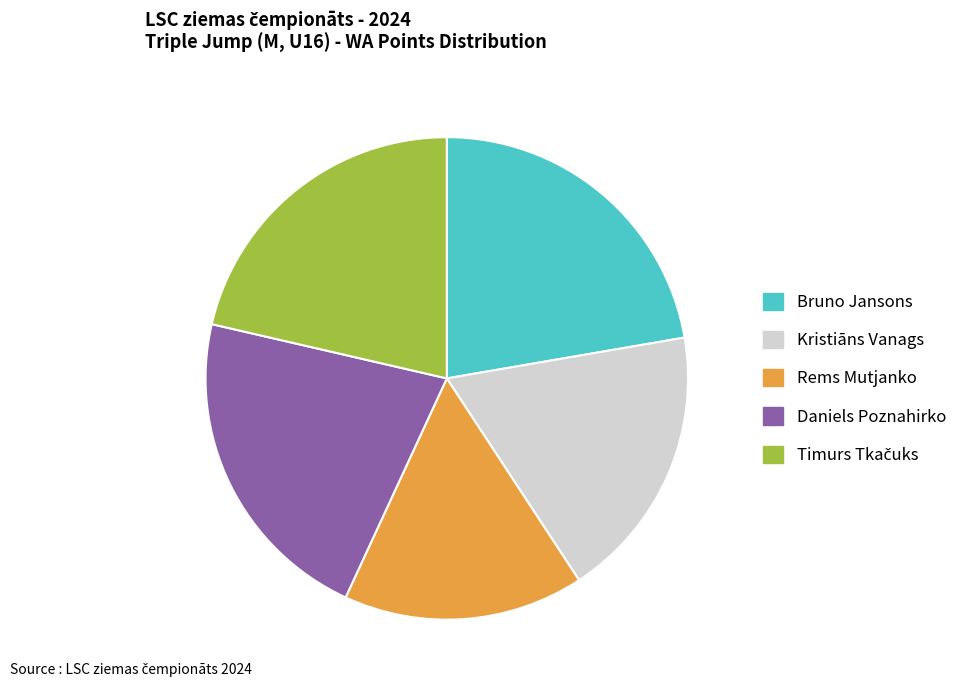

What is the smallest slice in the pie chart?

Rems Mutjanko